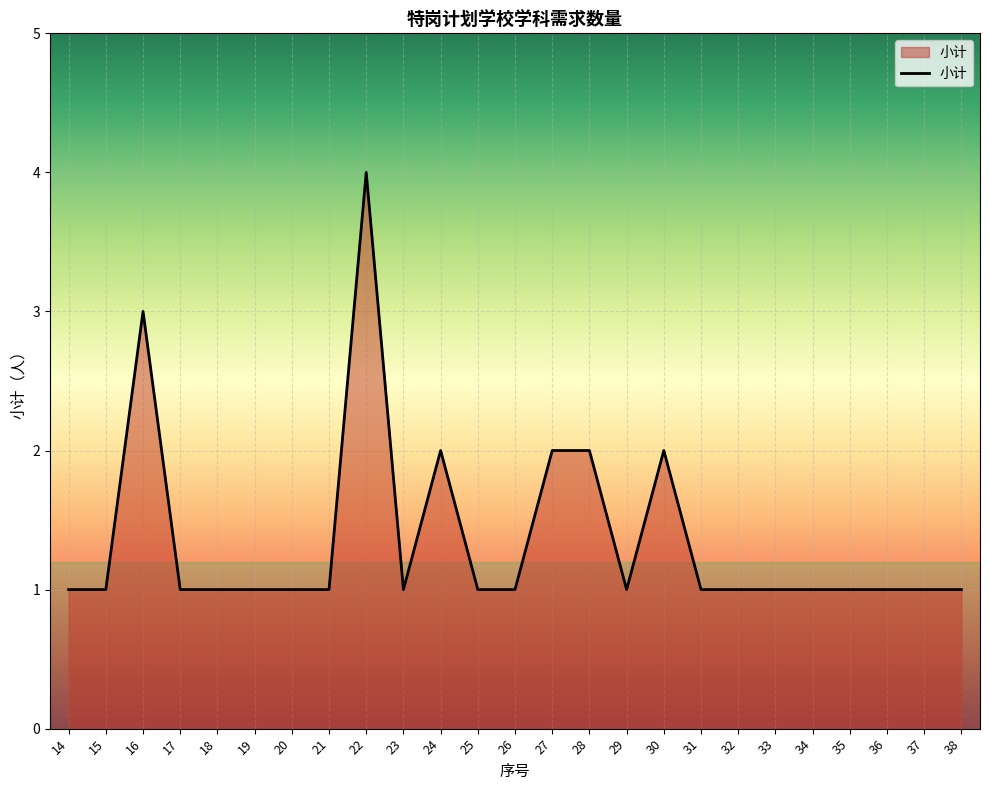

What is the difference between the maximum and minimum values?

3